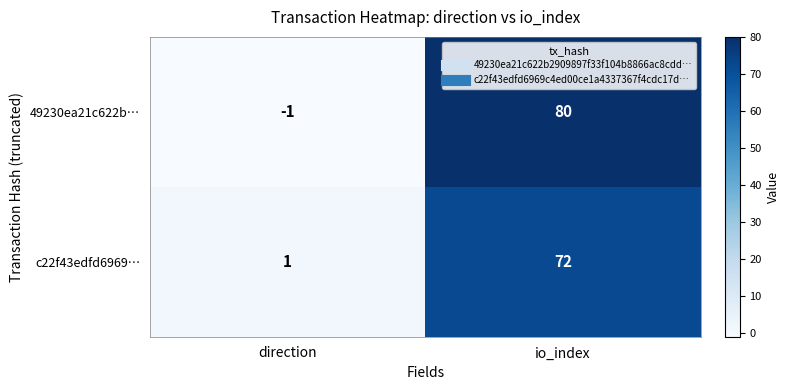

What is the difference between the highest and lowest values at io_index?

8